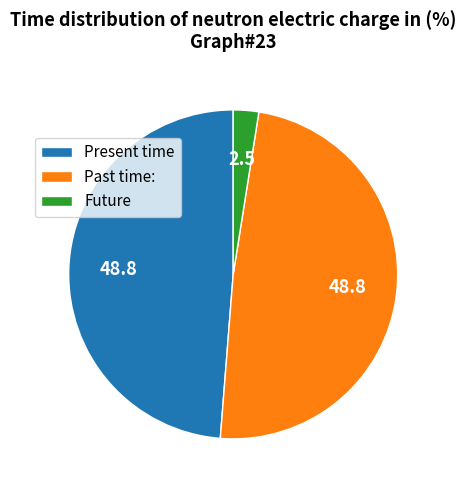

How many slices are in this pie chart?

3